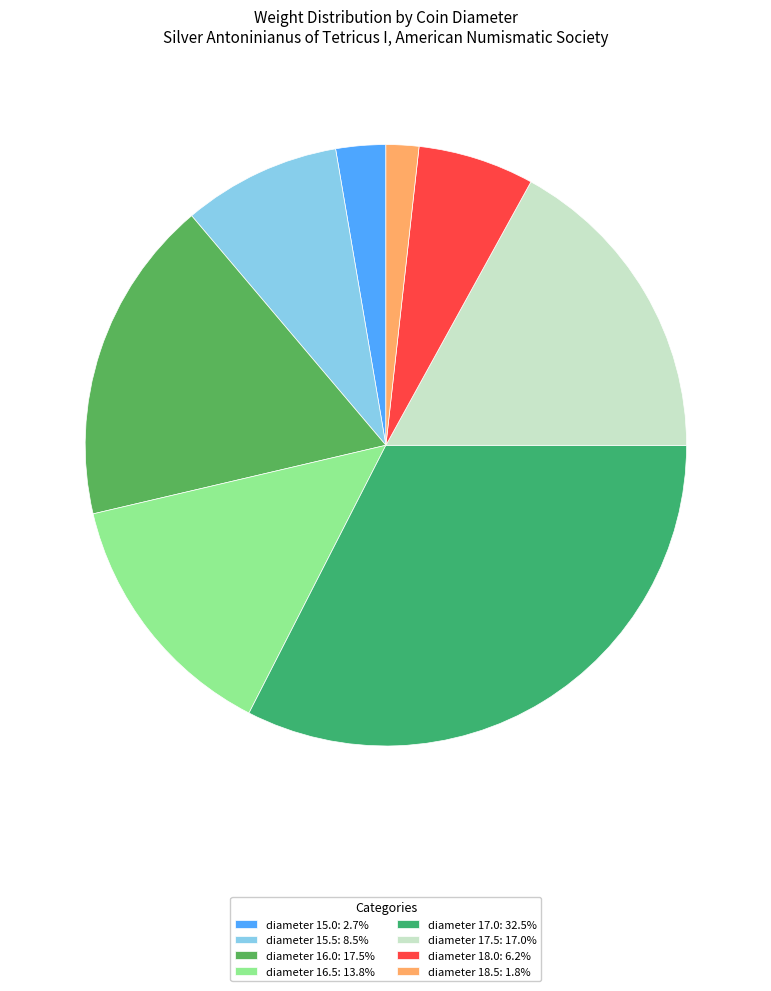

How many segments does this pie chart have?

8